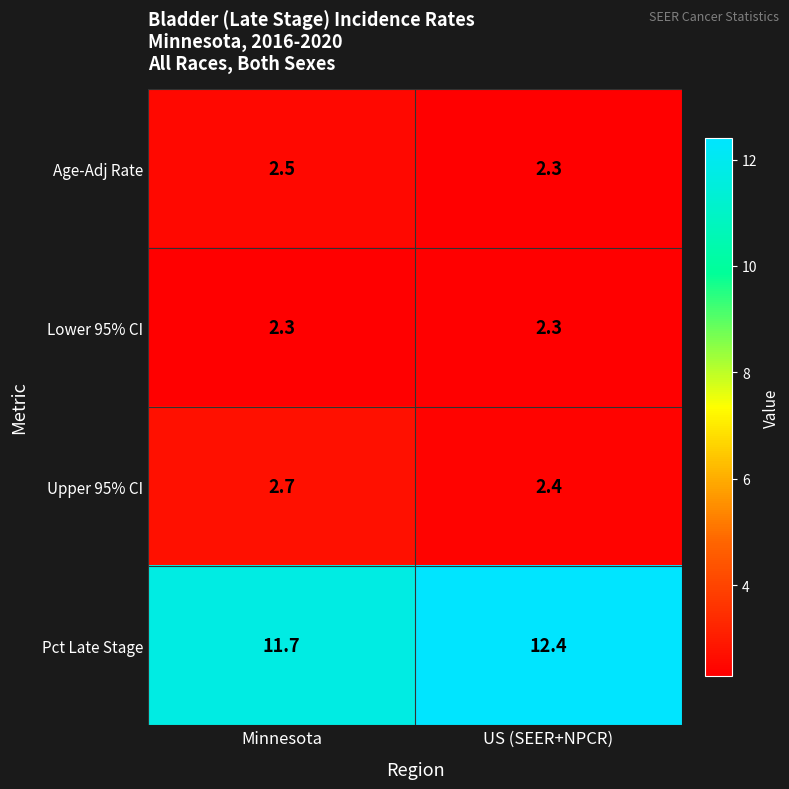

At which category is the sum across all series the highest?

US (SEER+NPCR)